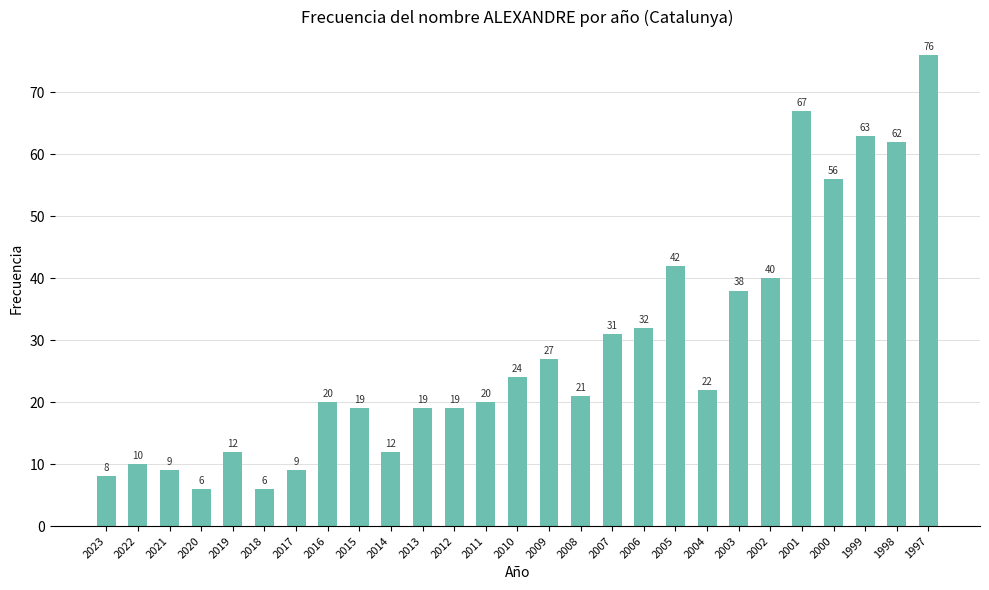

True or false: the data shows 10 at 2022.

True